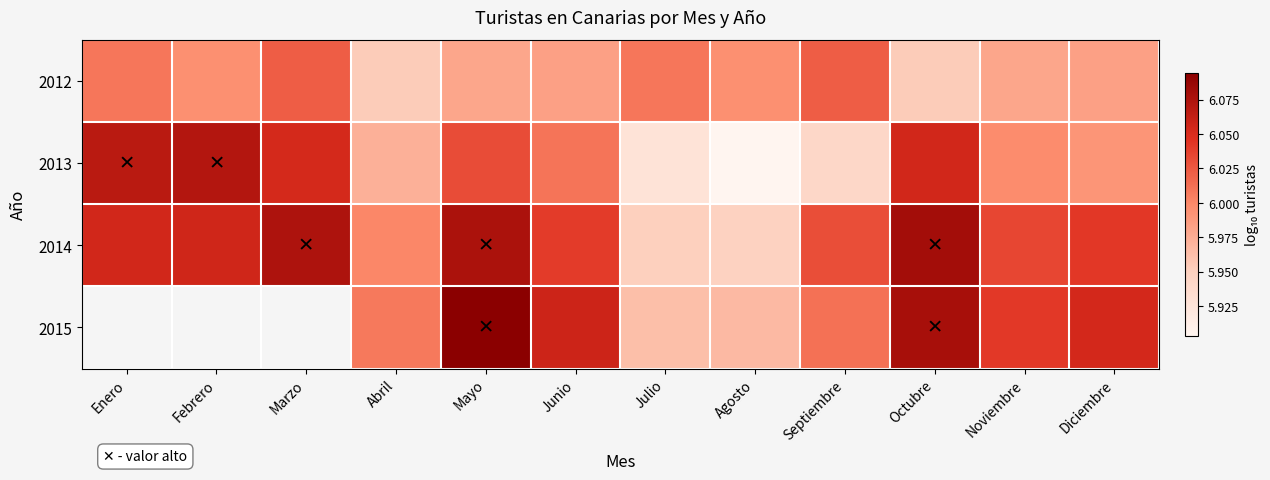

Is it true that 2013 equals 5.9 at Agosto?

True